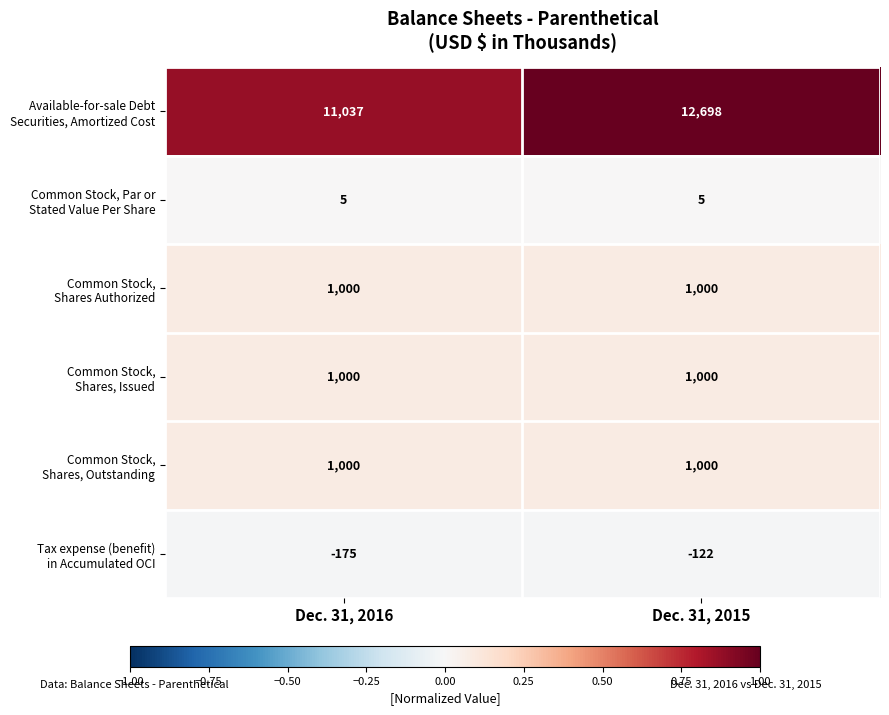

Which category has the lowest value across all series?

Dec. 31, 2016